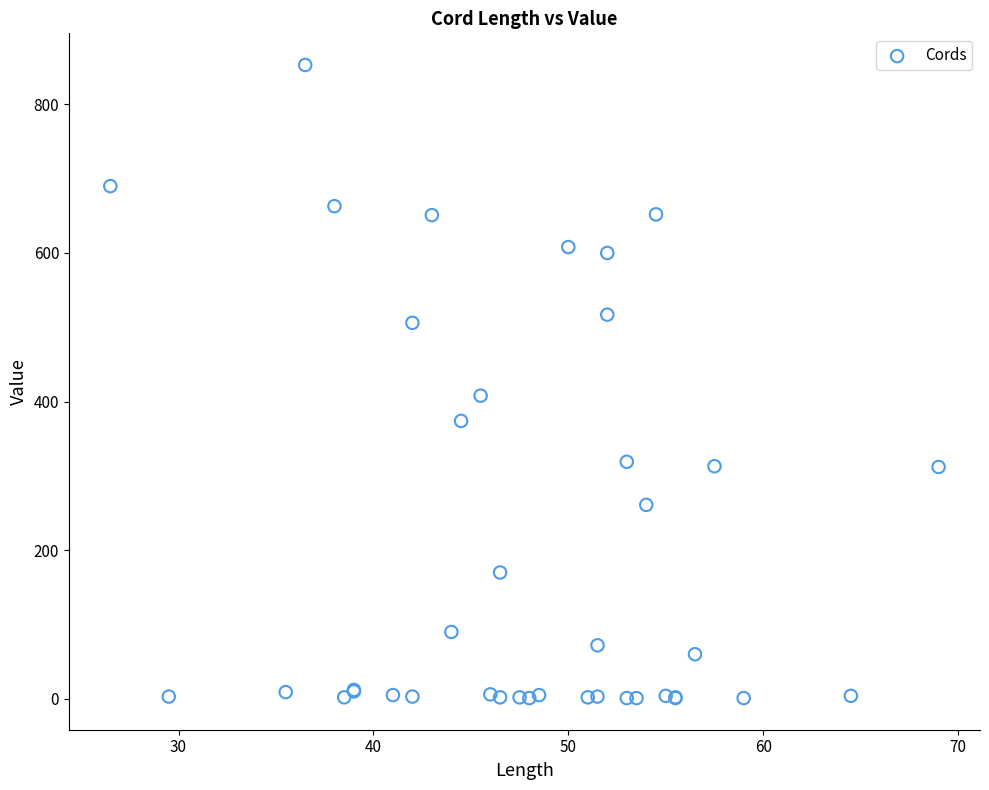

What Y value in the scatter plot is closest to 427?

408